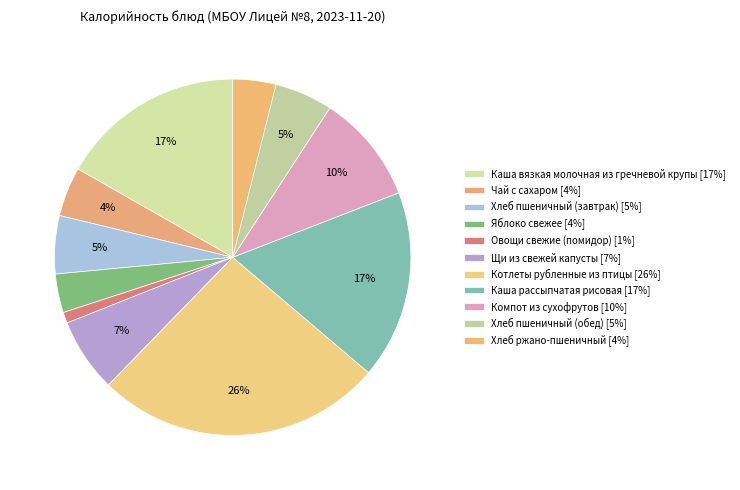

The Каша рассыпчатая рисовая slice represents 17% of the pie. True or false?

True